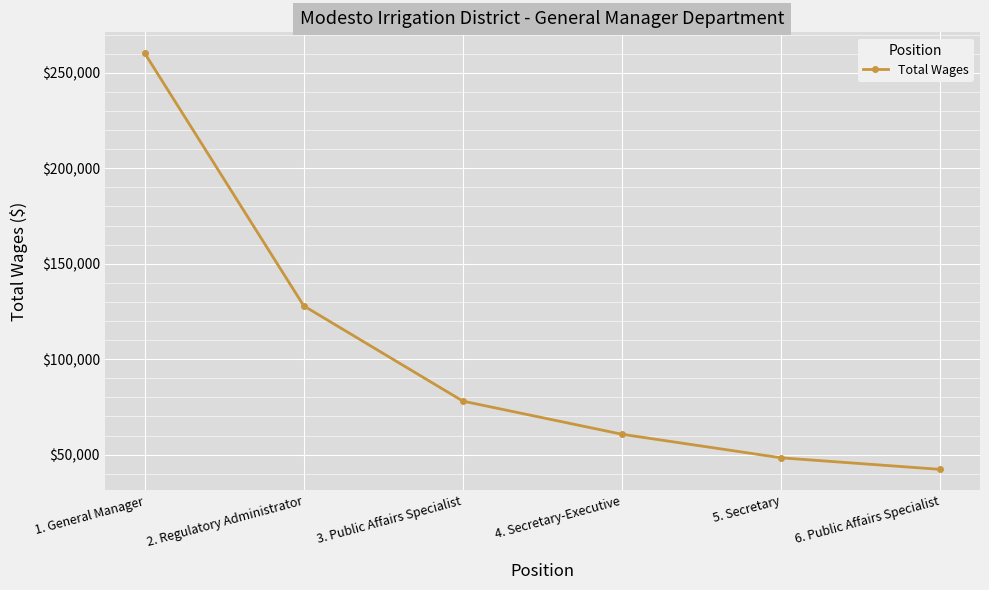

What is the sum of the values at 2. Regulatory Administrator and 5. Secretary?

176239